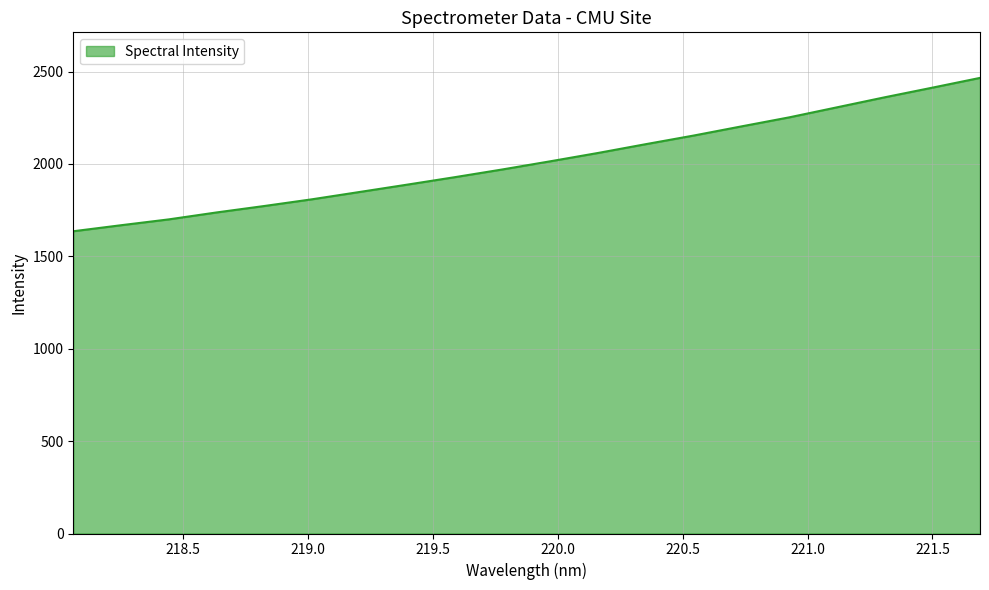

Reading left to right, extract all data points from this chart.

1635.7	1668.2	1699.9	1737.4	1772.3	1808.6	1848.3	1888.1	1928.7	1970.6	2014.6	2059.7	2107.3	2153.7	2203.2	2252.1	2306.3	2360.5	2412.6	2465.5